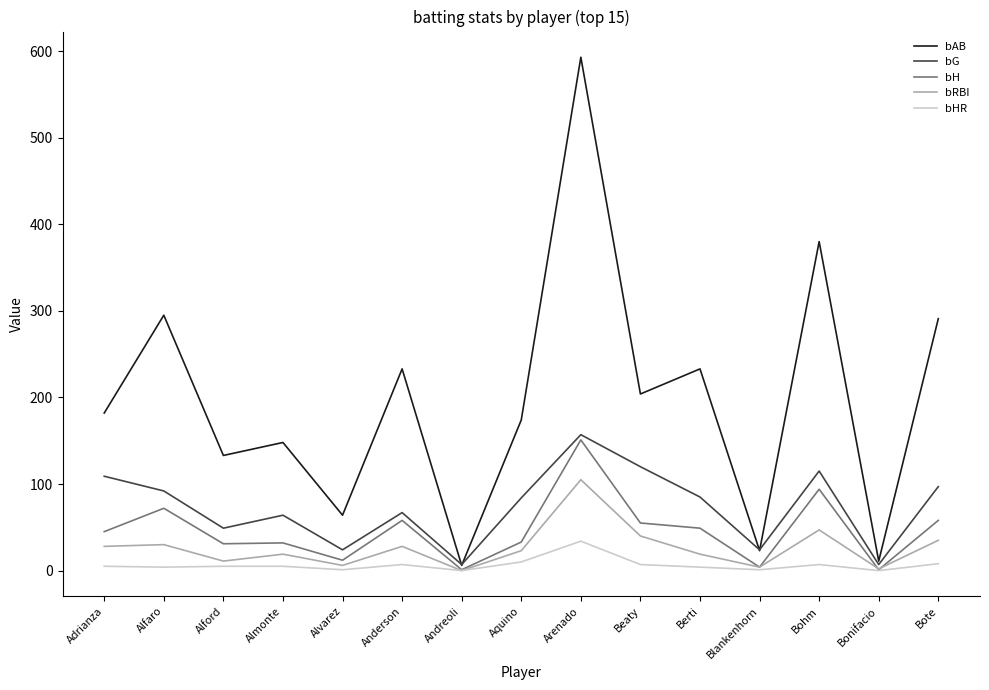

What is the maximum value for bAB?

593